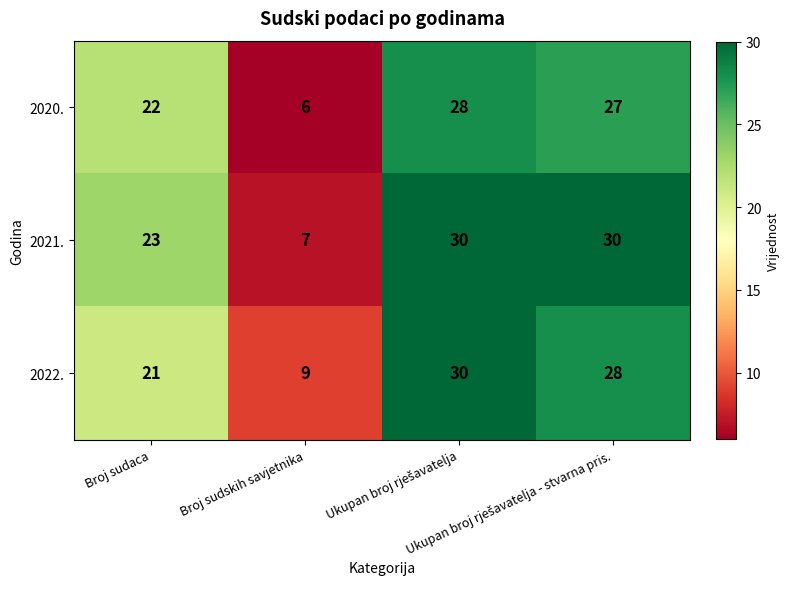

What is the difference between the maximum and minimum values in the 2022. series?

21